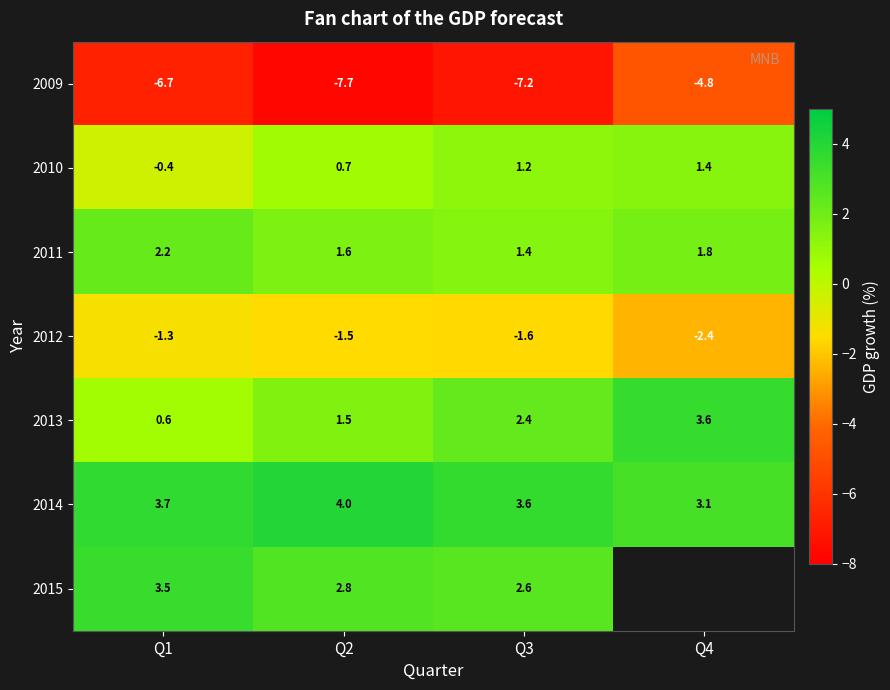

The 2013 series shows 3.2 at Q3. True or false?

False